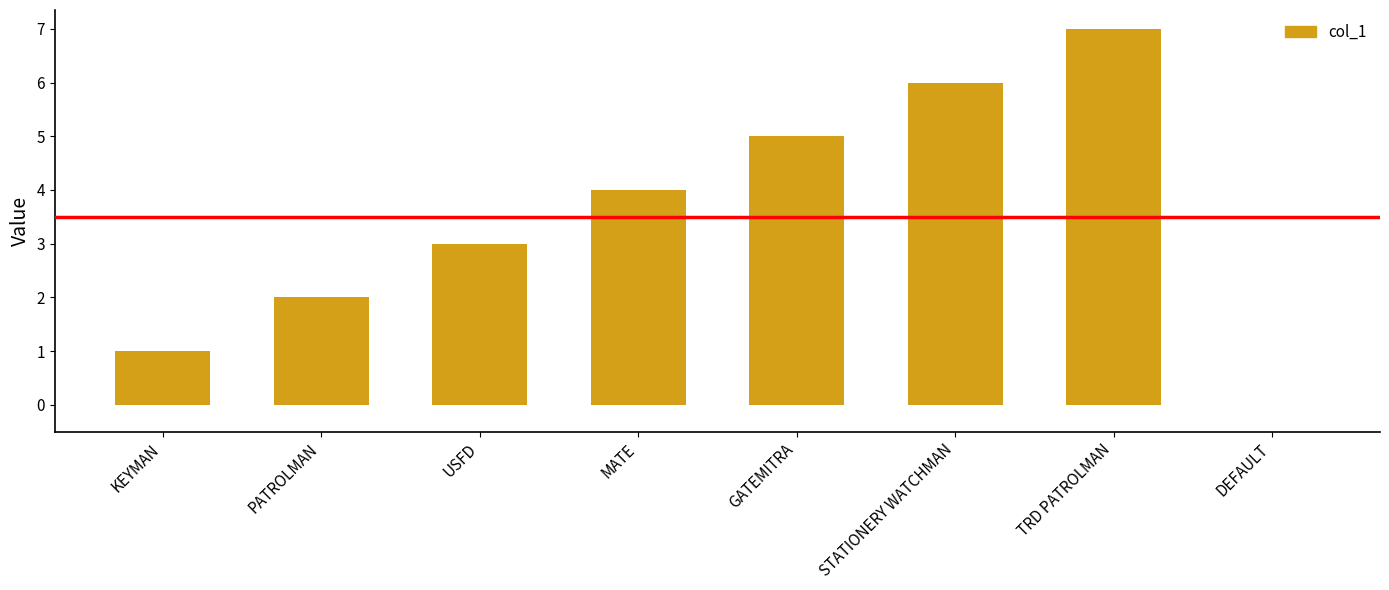

Reading left to right, extract all data points from this chart.

1	2	3	4	5	6	7	0